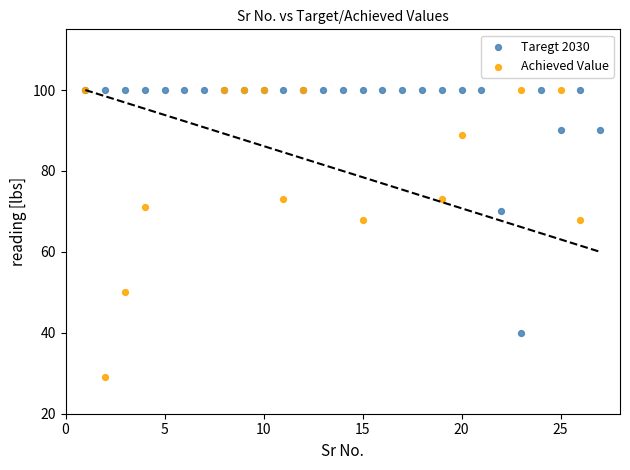

Which series reaches the minimum Y coordinate?

Achieved Value